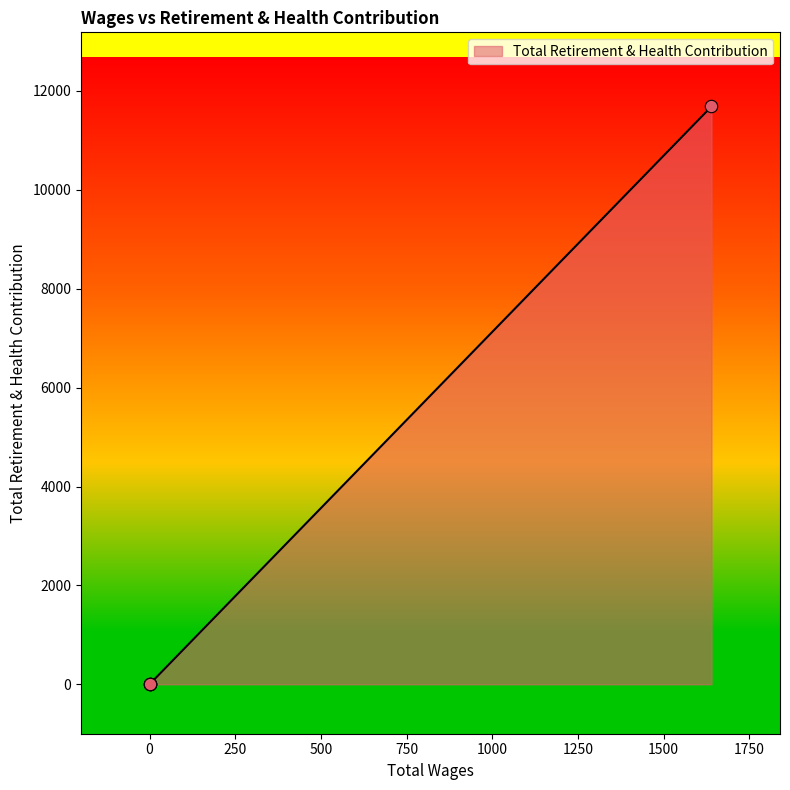

What is the change in value from 1640.0 to 0.0?

-11686